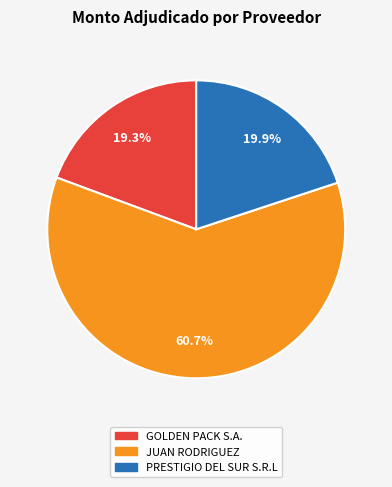

To the nearest percent, what percentage of the pie is GOLDEN PACK S.A.?

19%